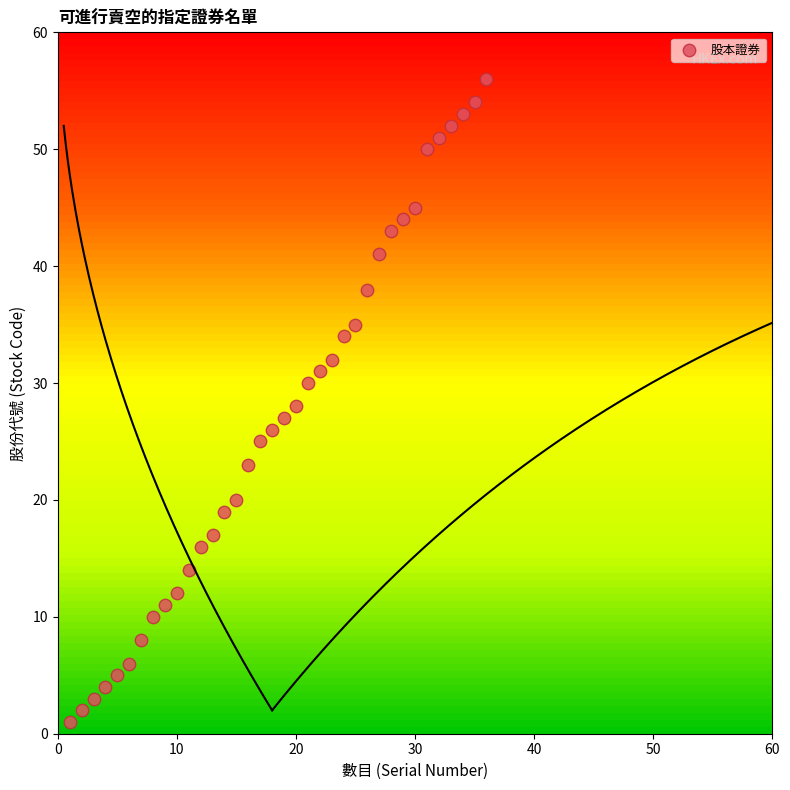

What is the range of Y values (max minus min)?

55